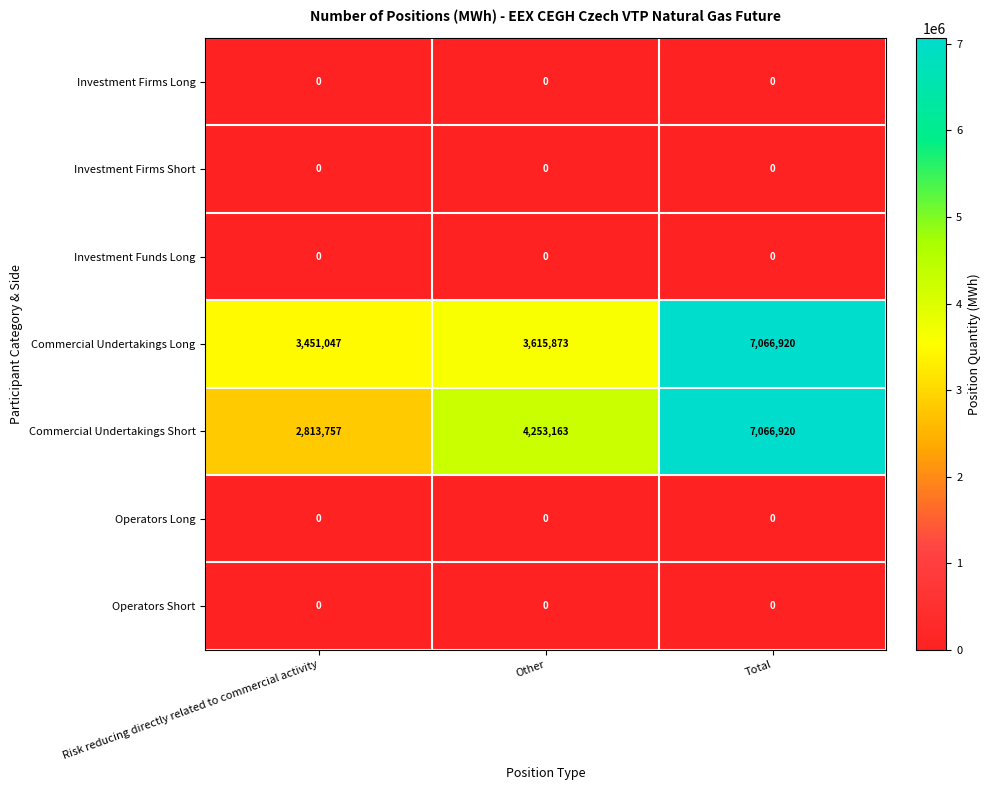

List the labels in order of Commercial Undertakings Short value, largest first.

Total, Other, Risk reducing directly related to commercial activity